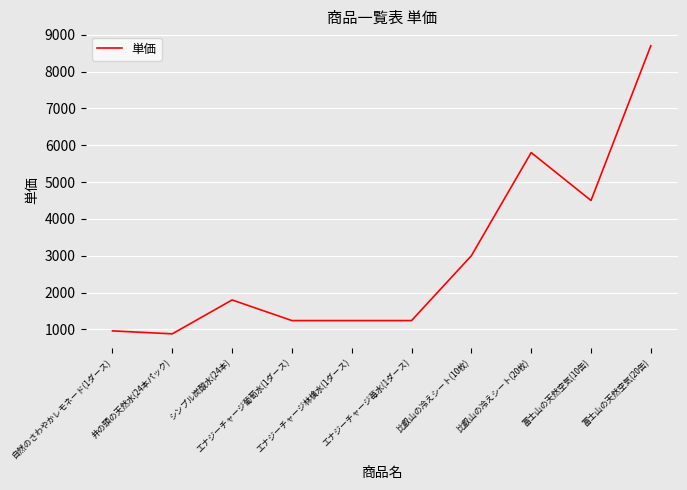

What is the change in value from エナジーチャージ葡萄水(1ダース) to 富士山の天然空気(10缶)?

+3260